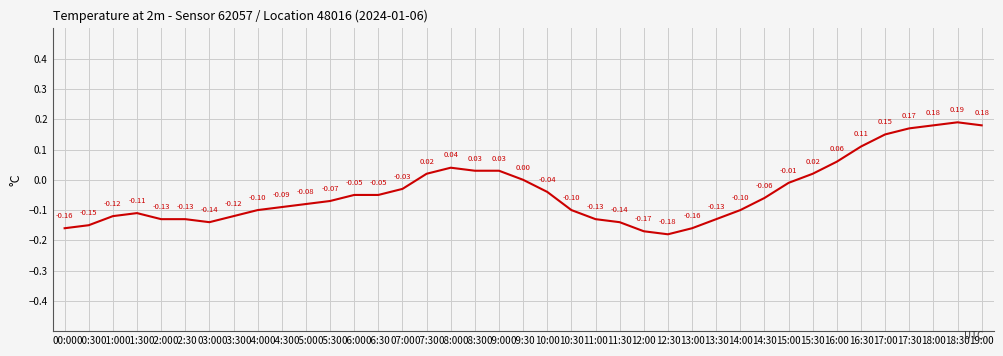

True or false: the data has more than 2 interior local peaks.

True